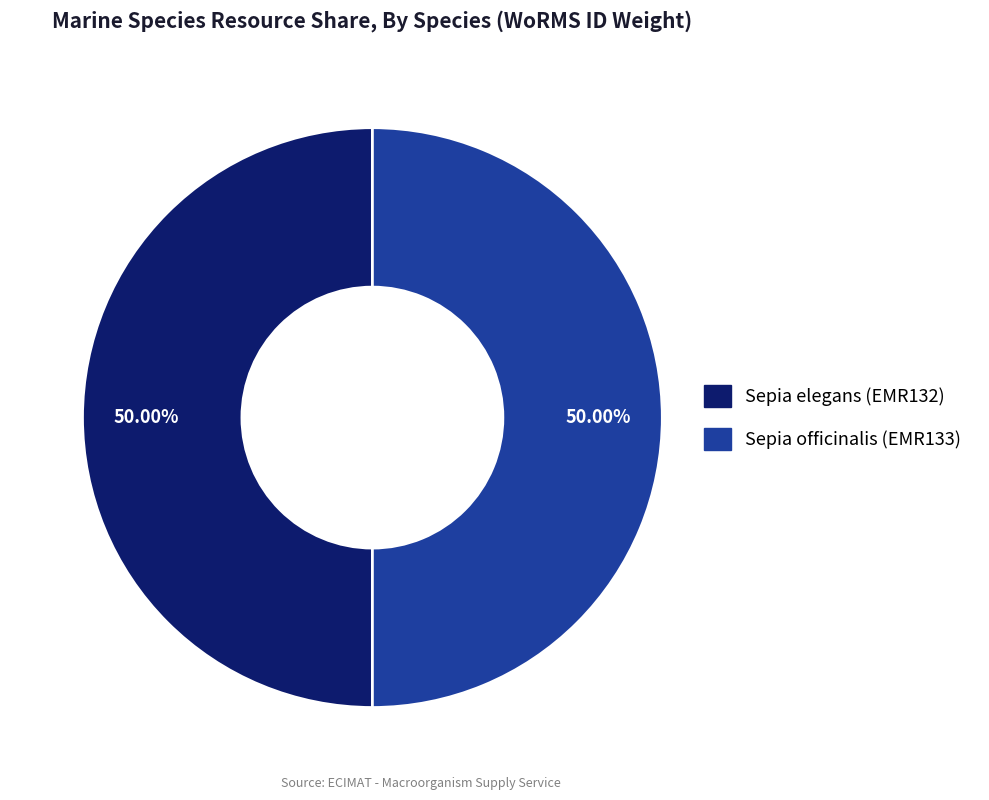

What percentage do Sepia officinalis (EMR133) and Sepia elegans (EMR132) together represent?

100.0%